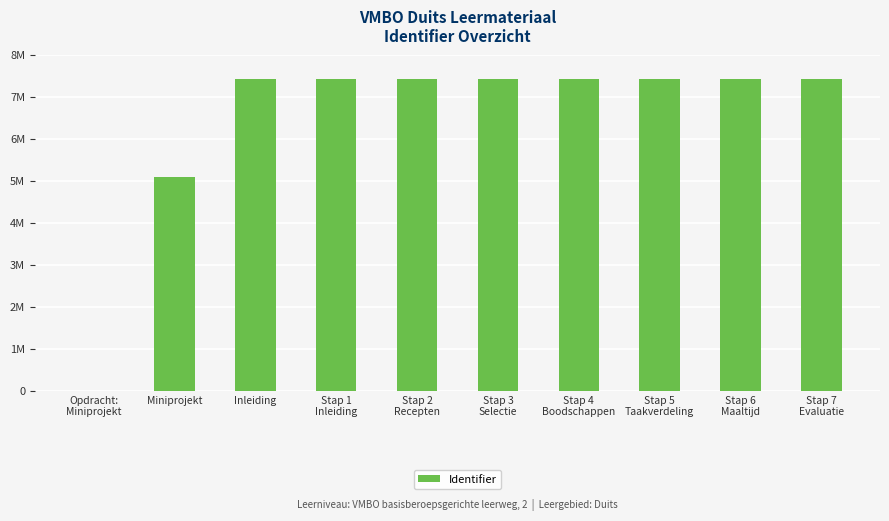

List the labels in order of value, smallest first.

Opdracht:
Miniprojekt, Miniprojekt, Inleiding, Stap 1
Inleiding, Stap 2
Recepten, Stap 3
Selectie, Stap 4
Boodschappen, Stap 5
Taakverdeling, Stap 6
Maaltijd, Stap 7
Evaluatie